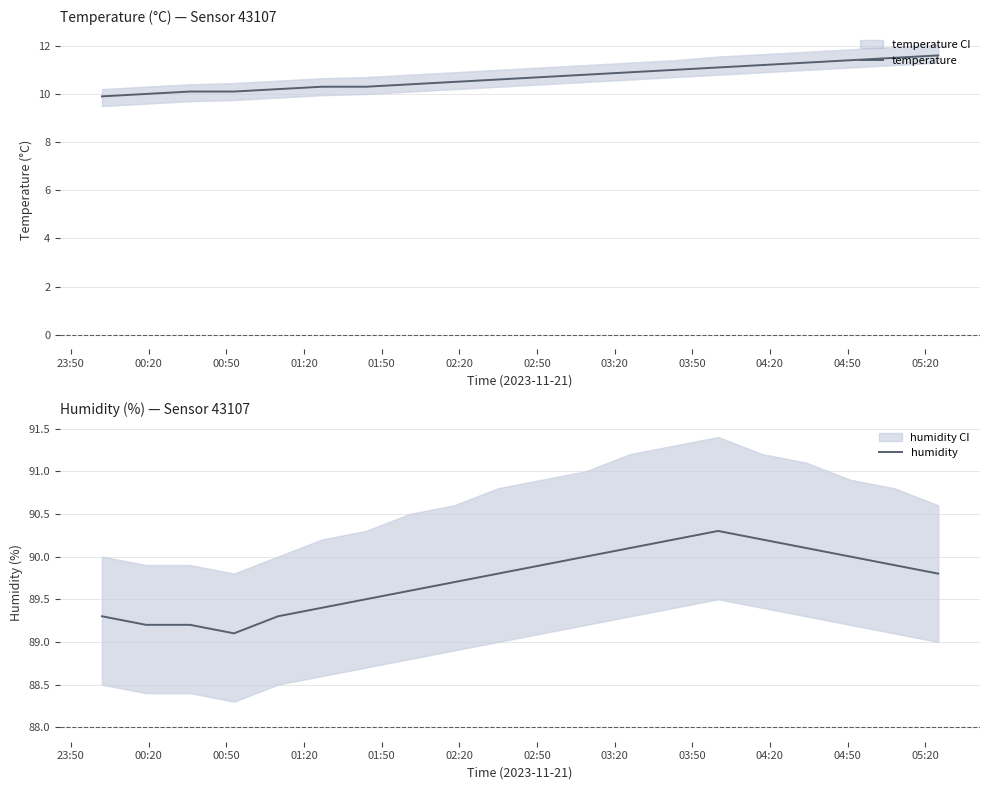

What is the maximum value for humidity?

90.3